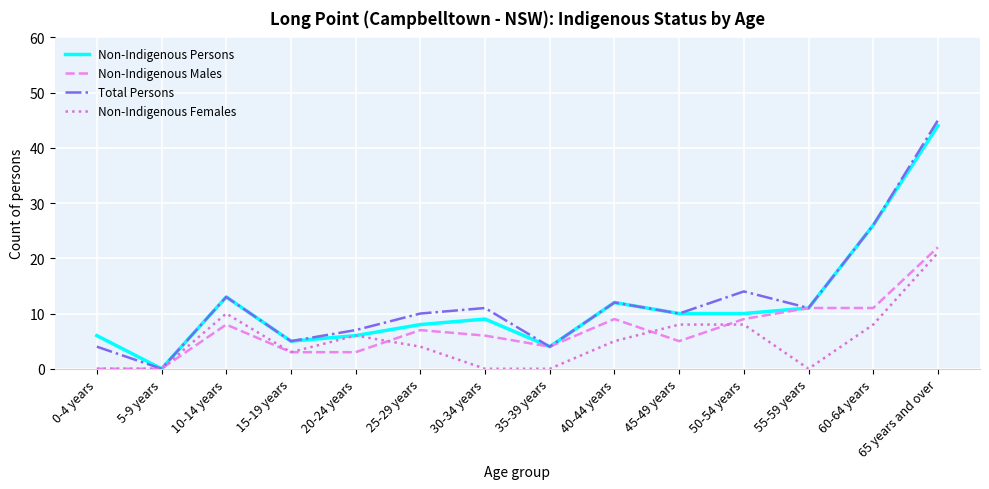

Which series has the widest spread of values?

Total Persons